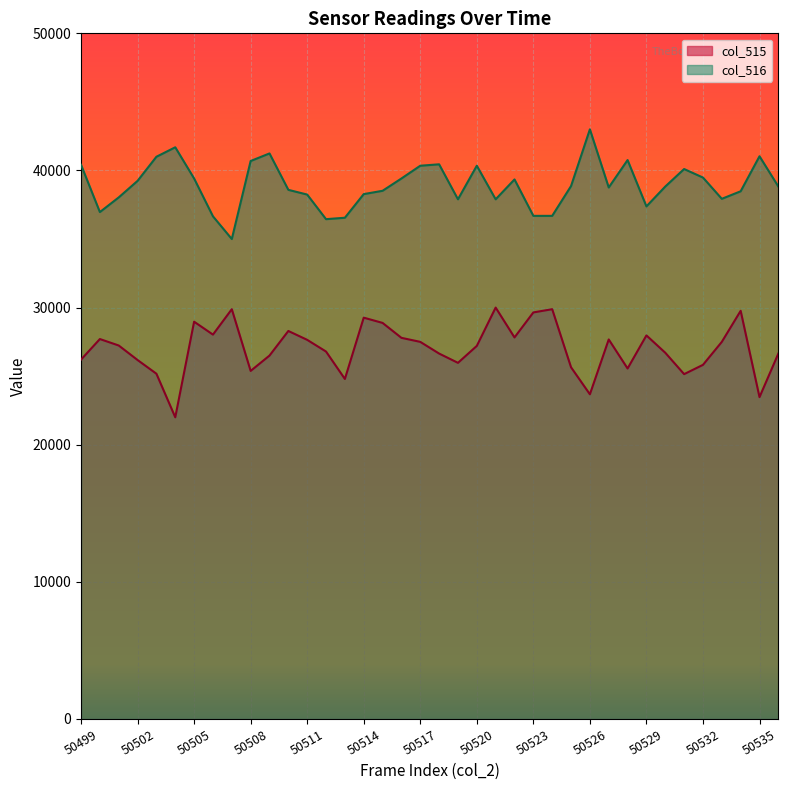

Which label corresponds to the smallest value in the chart?

50504